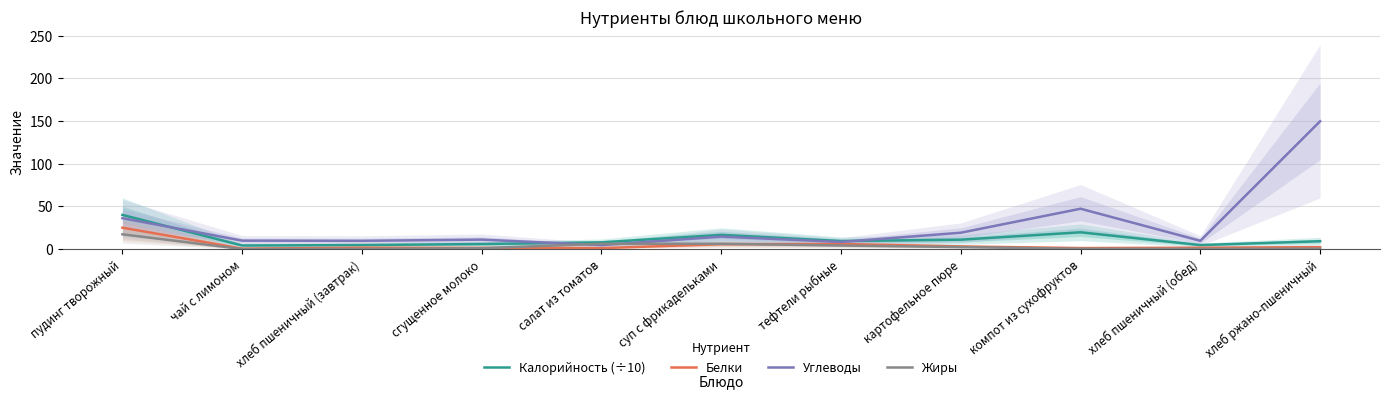

Reading right to left, extract all data points from this chart.

Калорийность (÷10): 9.2	4.7	19.6	11.0	9.4	16.6	7.9	5.9	4.7	4.2	40.0
Белки: 2.2	1.6	1.2	3.1	5.9	5.7	1.1	1.4	1.6	0.5	25.0
Углеводы: 149.8	9.7	47.3	19.1	8.3	14.6	4.6	11.0	9.7	9.9	36.2
Жиры: 0.4	0.2	0.3	2.3	4.1	6.2	6.2	1.0	0.2	0.0	17.3